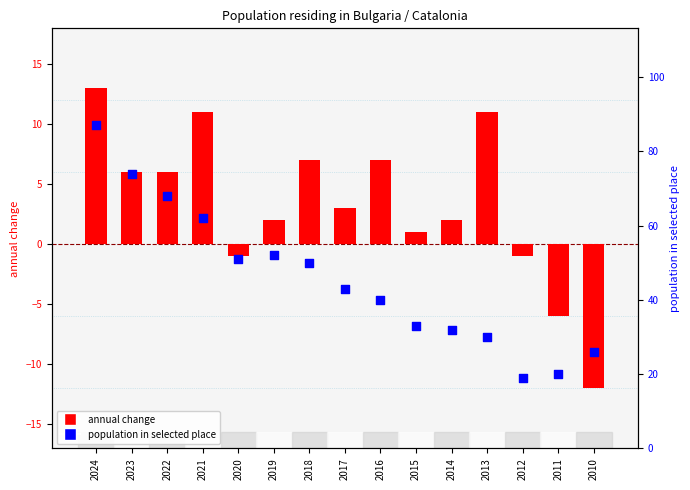

What is the total value across all series at 2012?

18